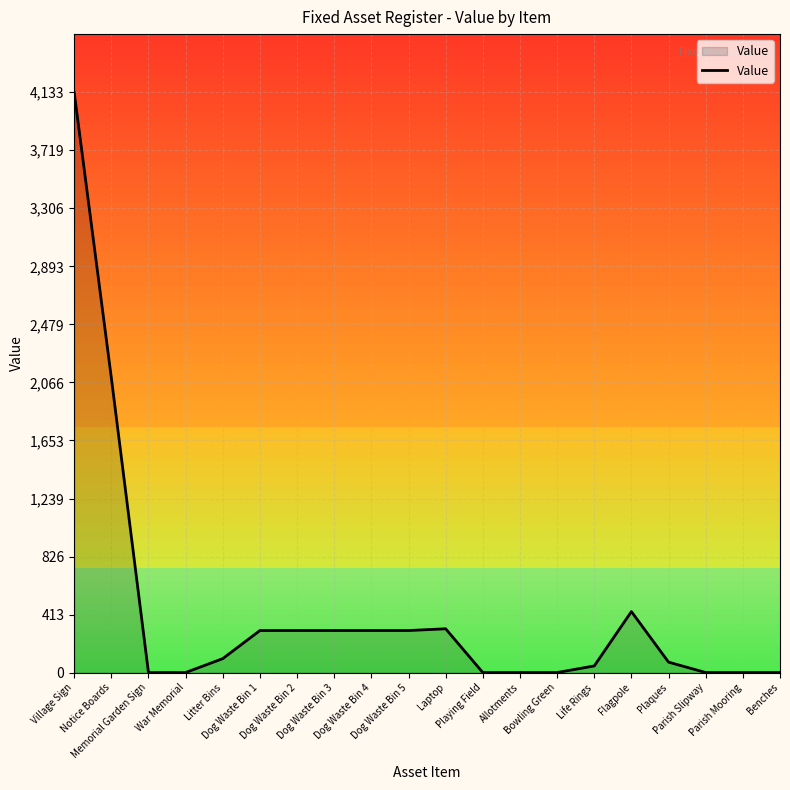

What is the difference between the maximum and minimum values?

4132.0